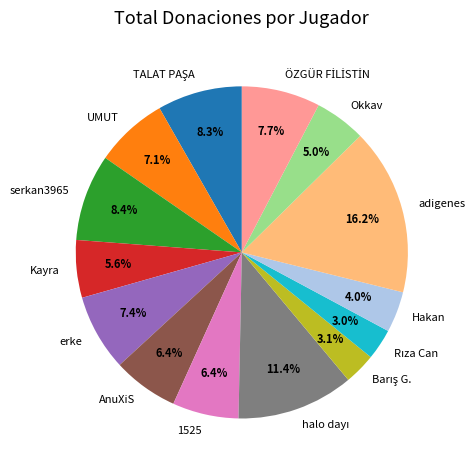

To the nearest percent, what is the difference between the largest and smallest slice percentages?

13%